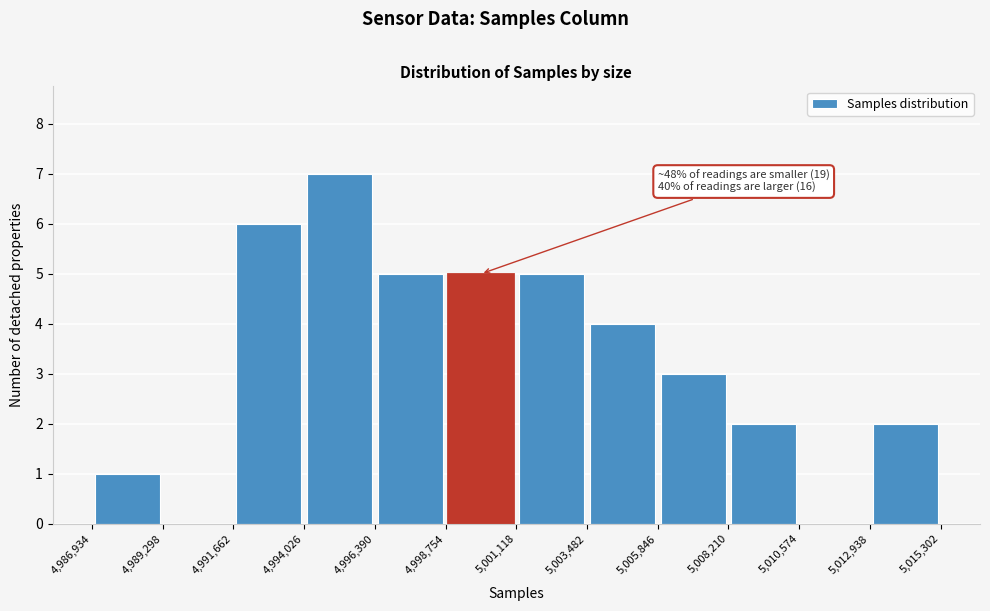

Which range on the x-axis has the tallest bar?

4,994,026 to 4,996,390